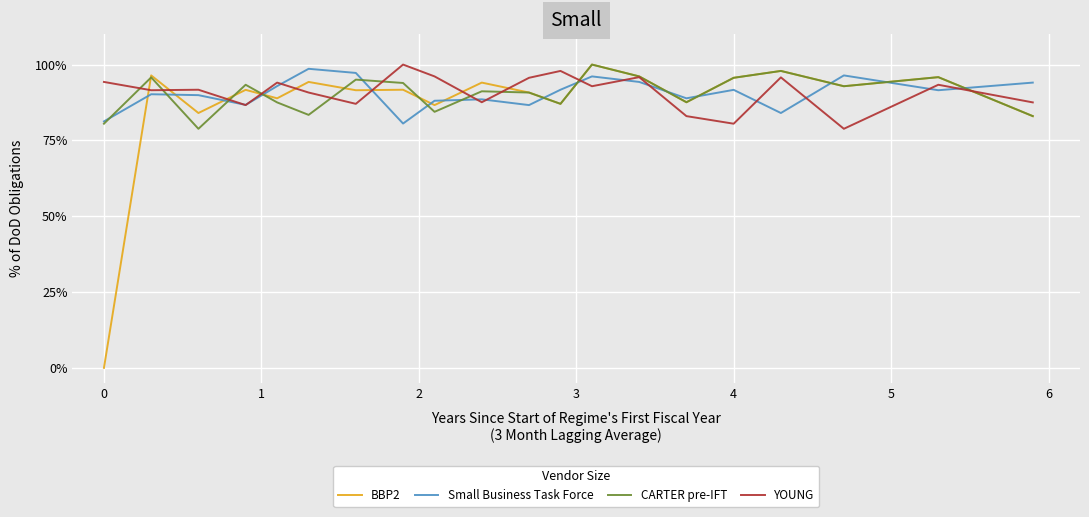

Which series ends up on top after the final intersection of BBP2 and Small Business Task Force?

Small Business Task Force